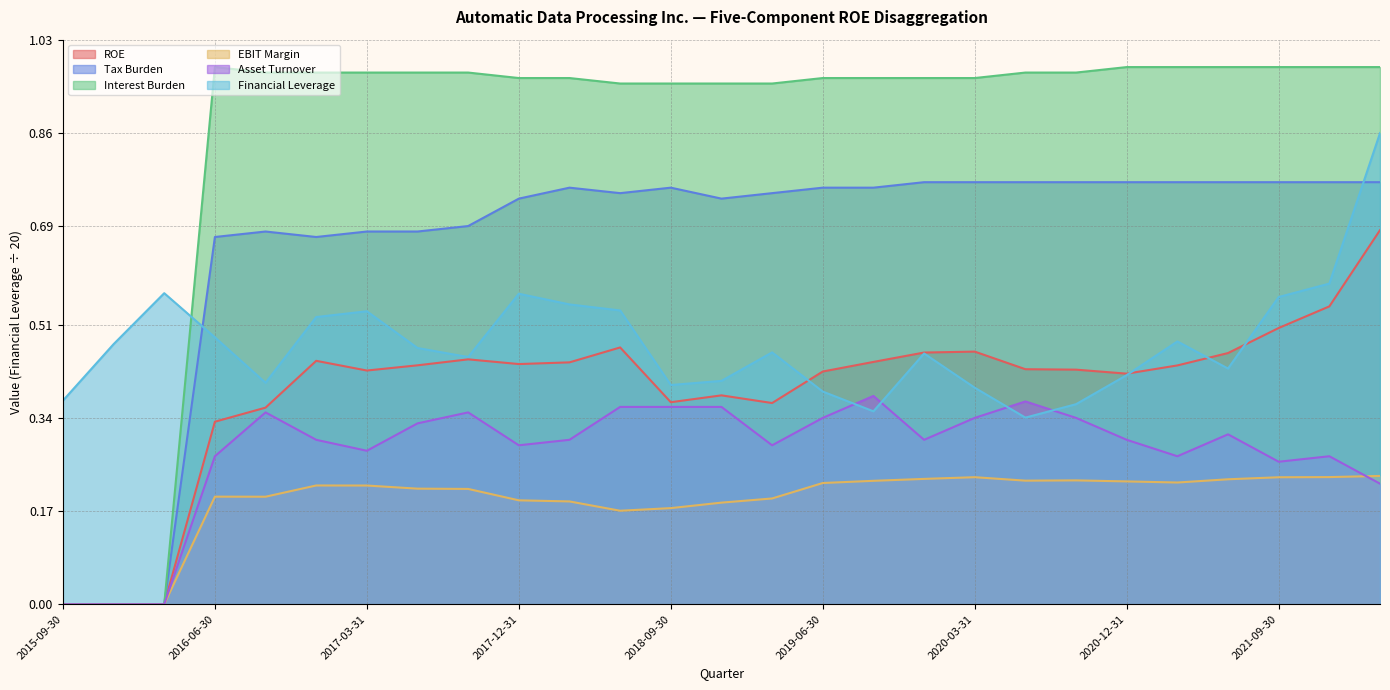

What are all the series names shown in the legend?

ROE, Tax Burden, Interest Burden, EBIT Margin, Asset Turnover, Financial Leverage